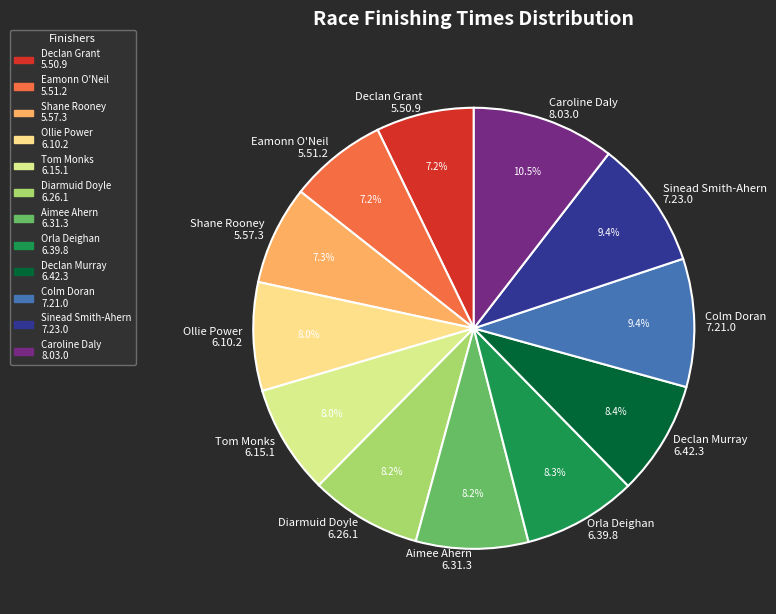

How much of the chart is everything except Caroline Daly 8.03.0?

89.5%